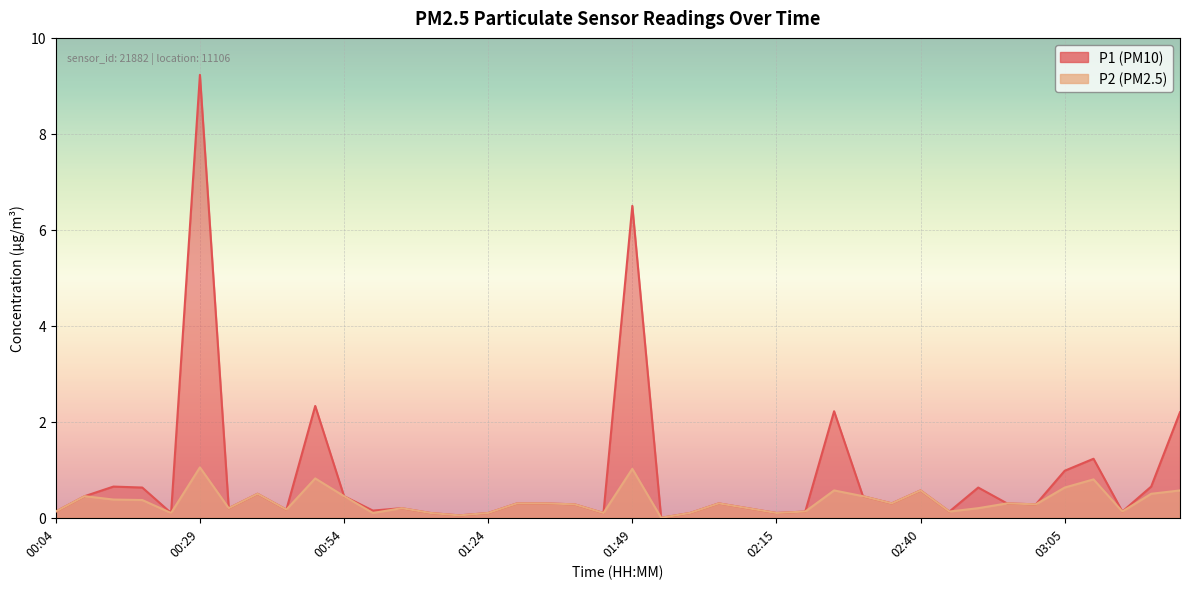

Does the chart display data point markers on the line(s)?

No